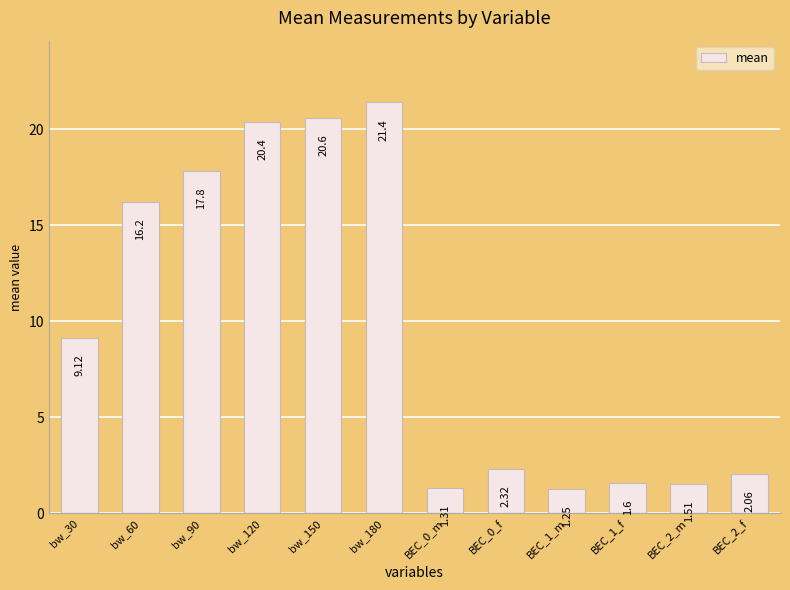

What position from the left is BEC_0_f?

8